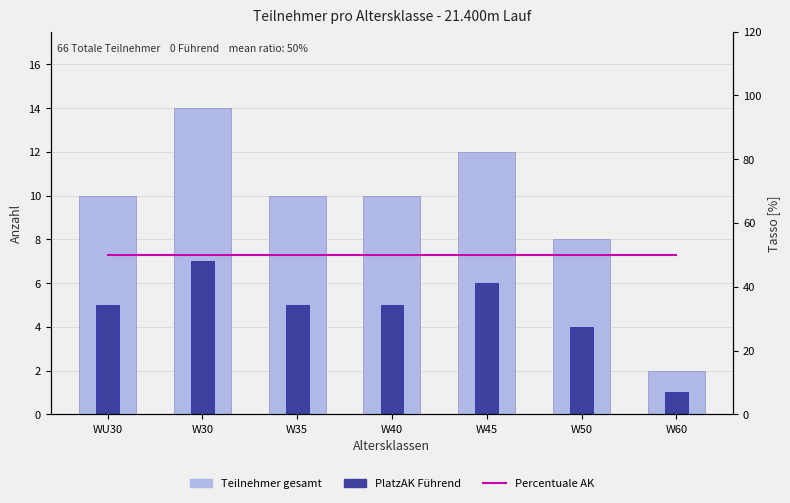

Where is Teilnehmer gesamt nearest to the value 8?

W50